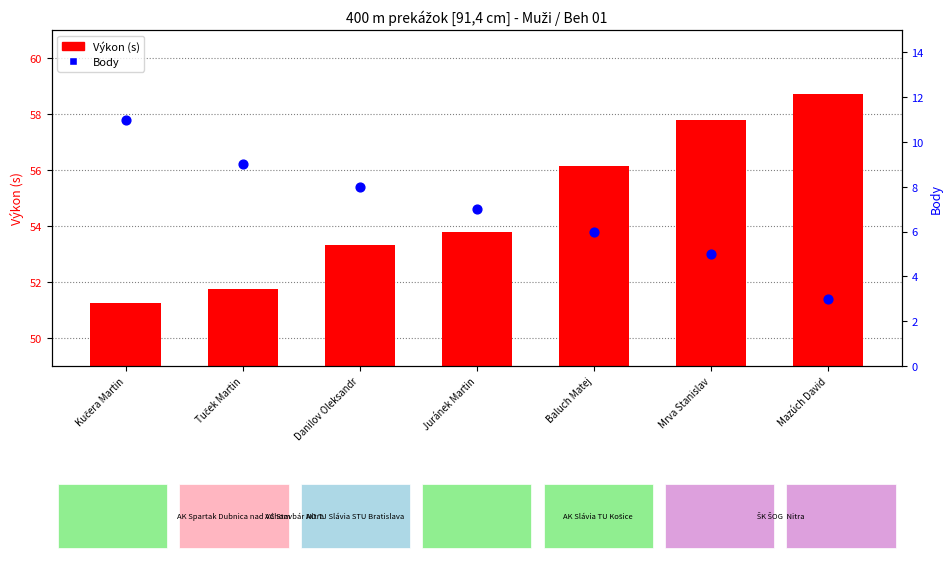

What is the total value across all series at Juránek Martin?

60.8